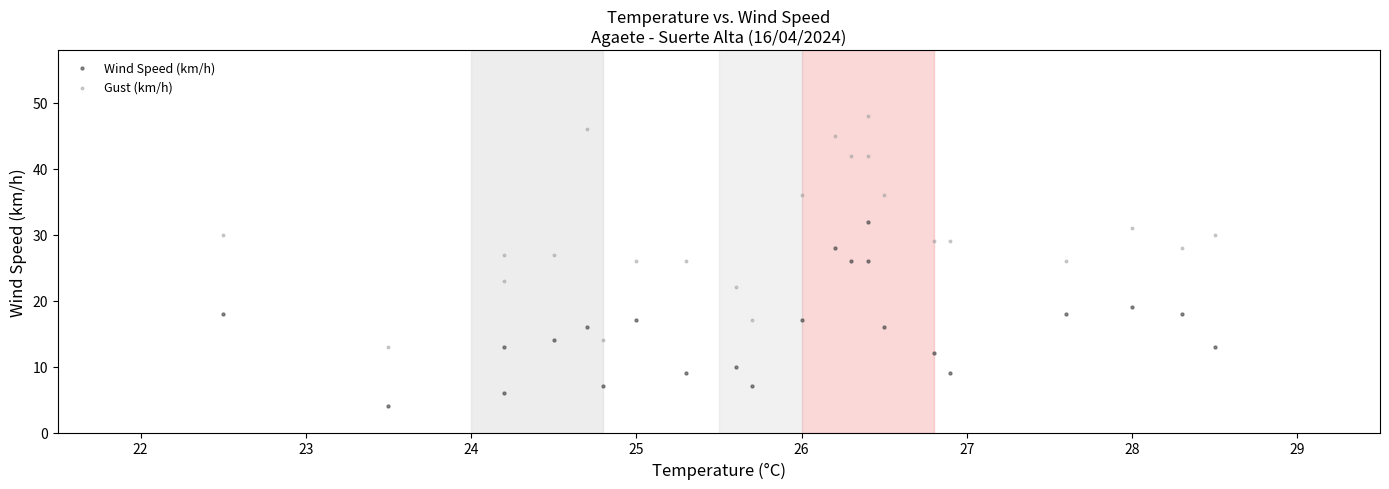

Which series has the widest spread of Y values?

Gust (km/h)